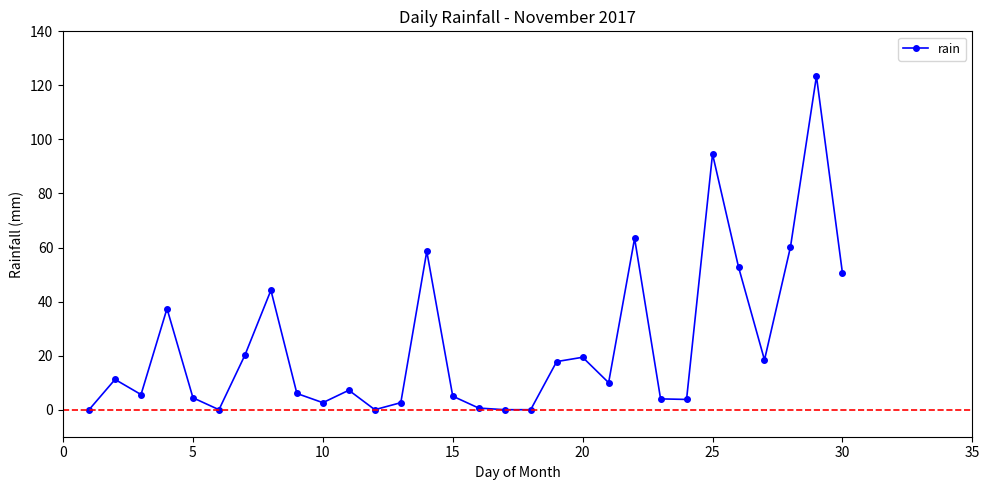

What is the average value?

24.1